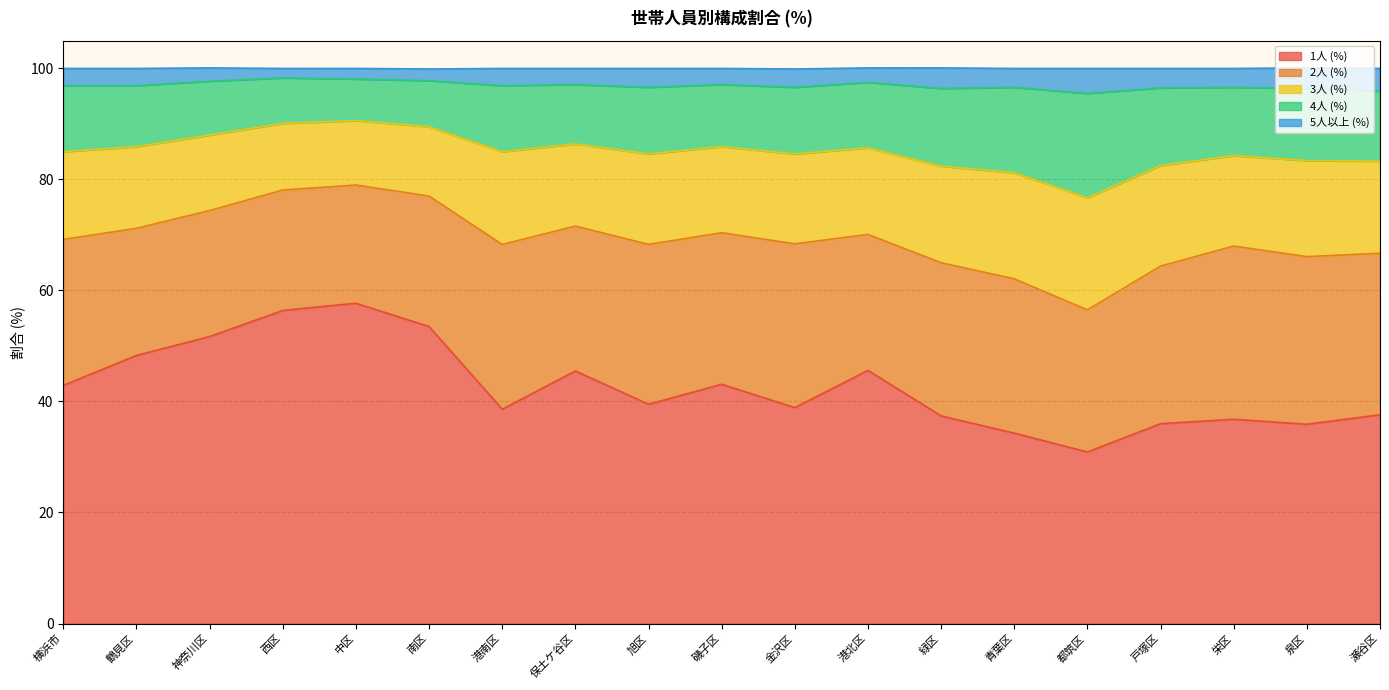

What position from the right is 中区?

15